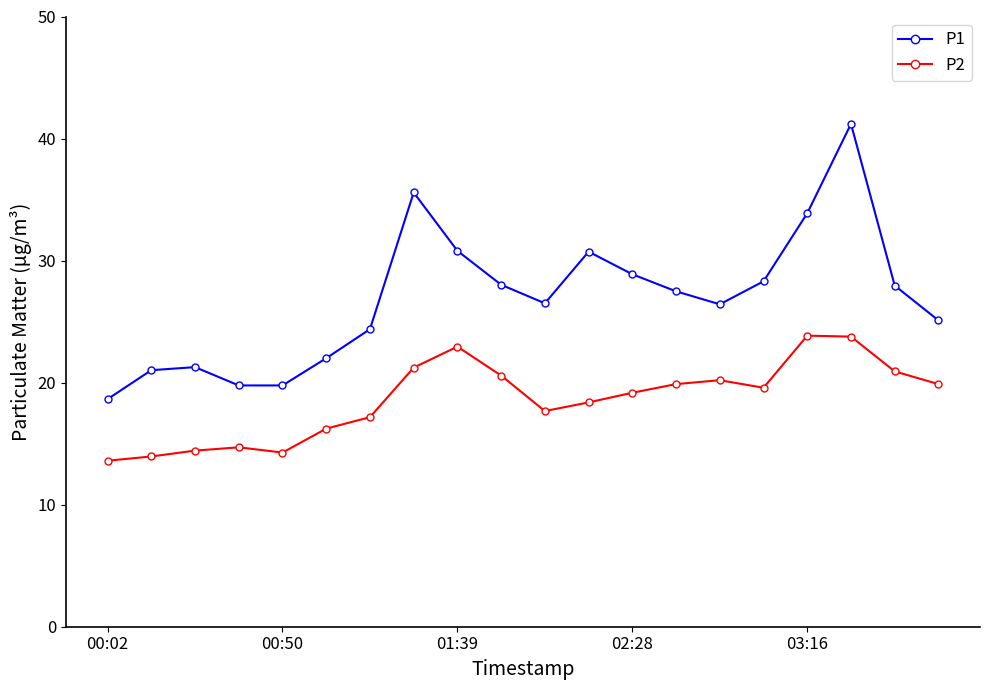

True or false: P1 and P2 intersect in this chart.

False